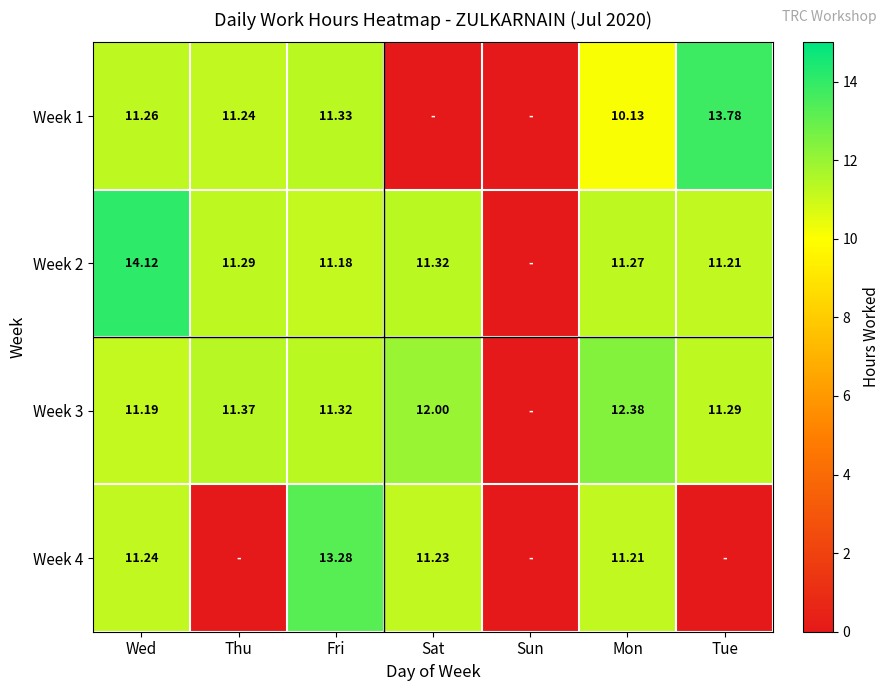

Which category has the highest value in the Week 2 series?

Wed